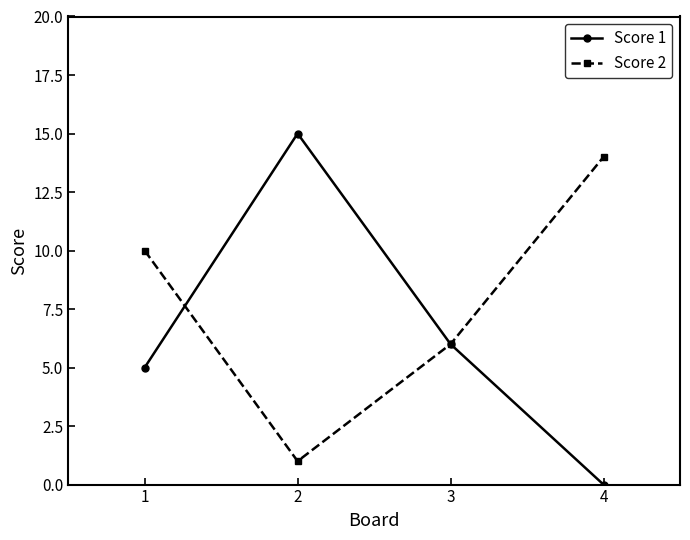

How many categories are shown in the chart?

4